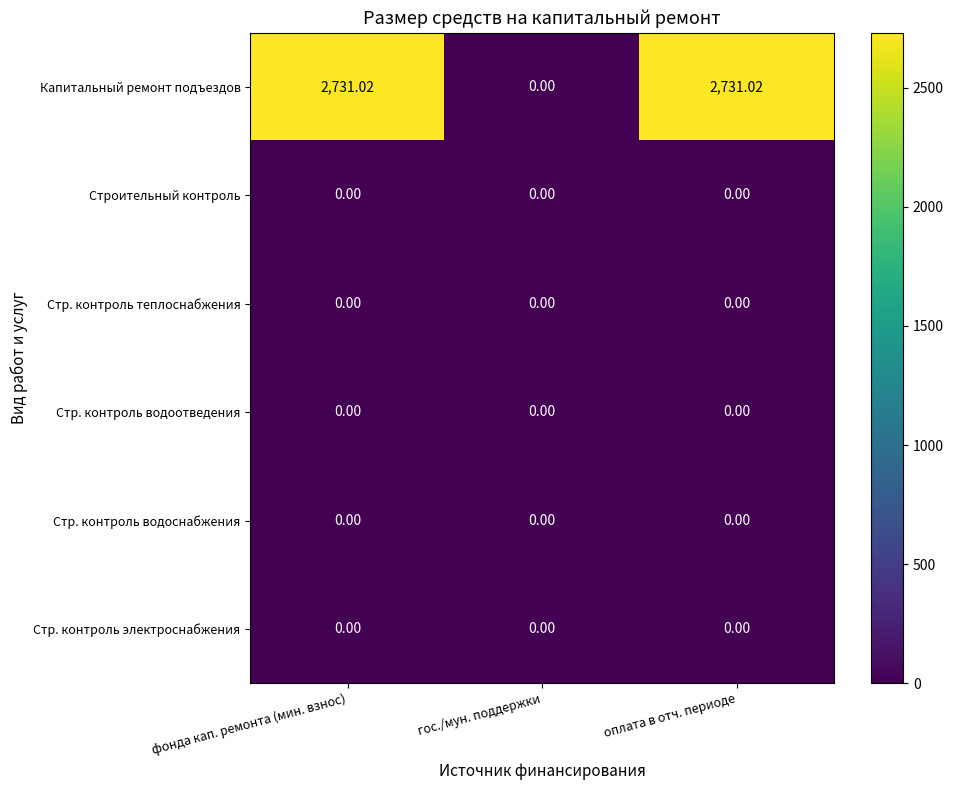

At how many categories does at least one series exceed 501?

2